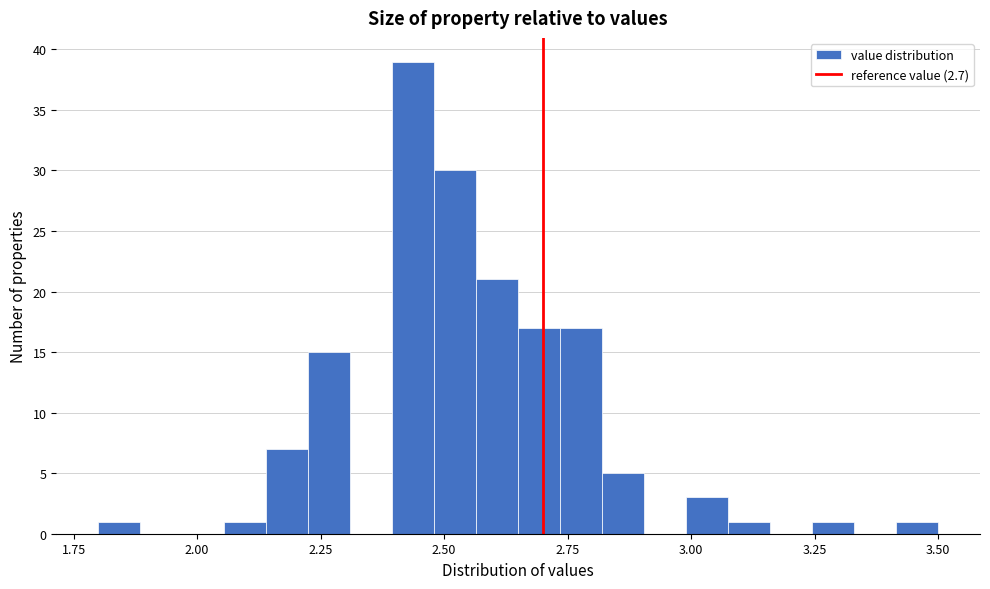

Around what value on the x-axis is the tallest bar? Give the approximate position of its centre, as read against the axis.

2.45